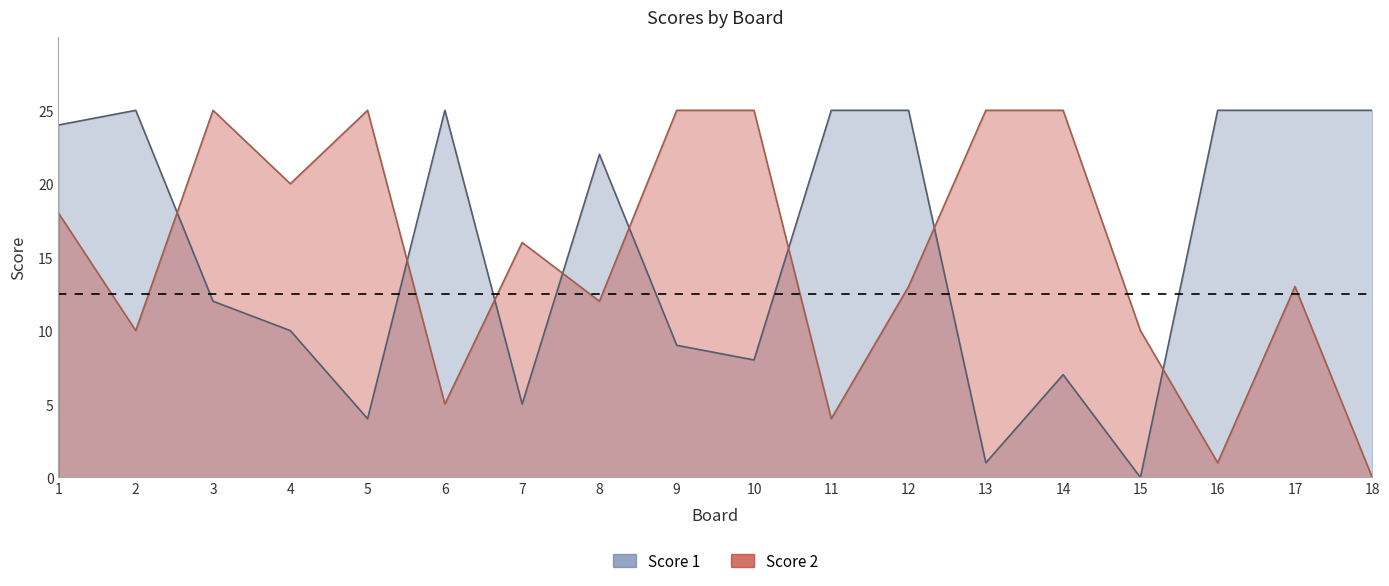

The Score 1 series shows 13 at 4. True or false?

False